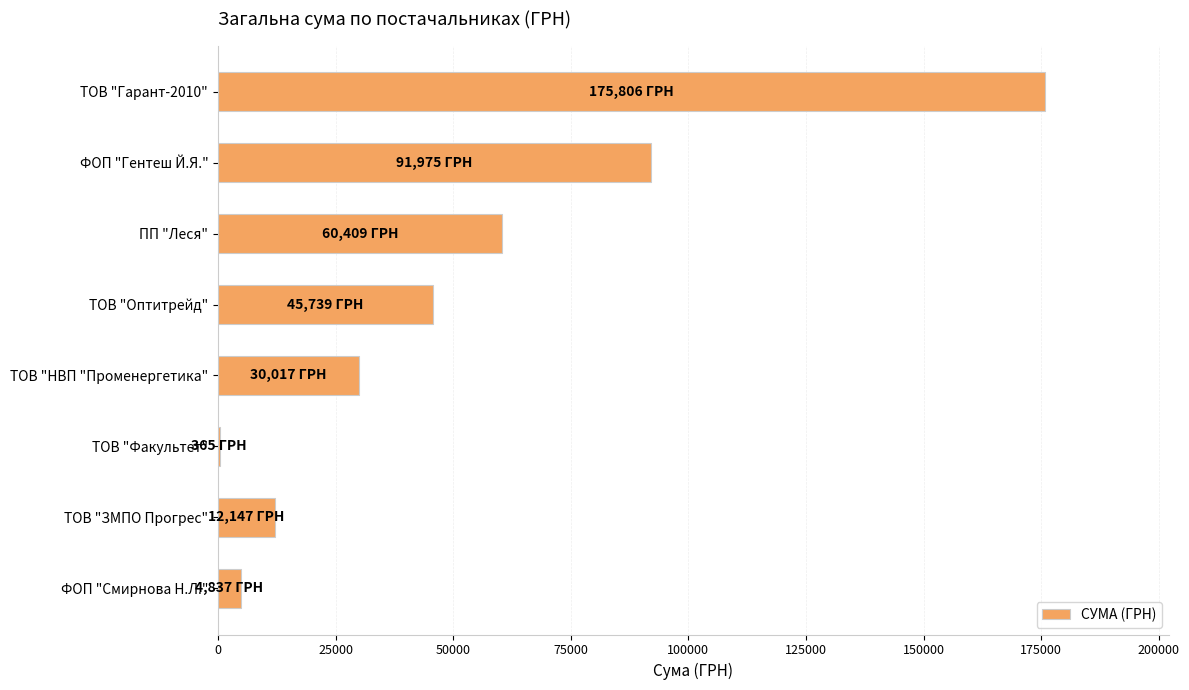

What is the maximum value shown in the chart?

175805.8